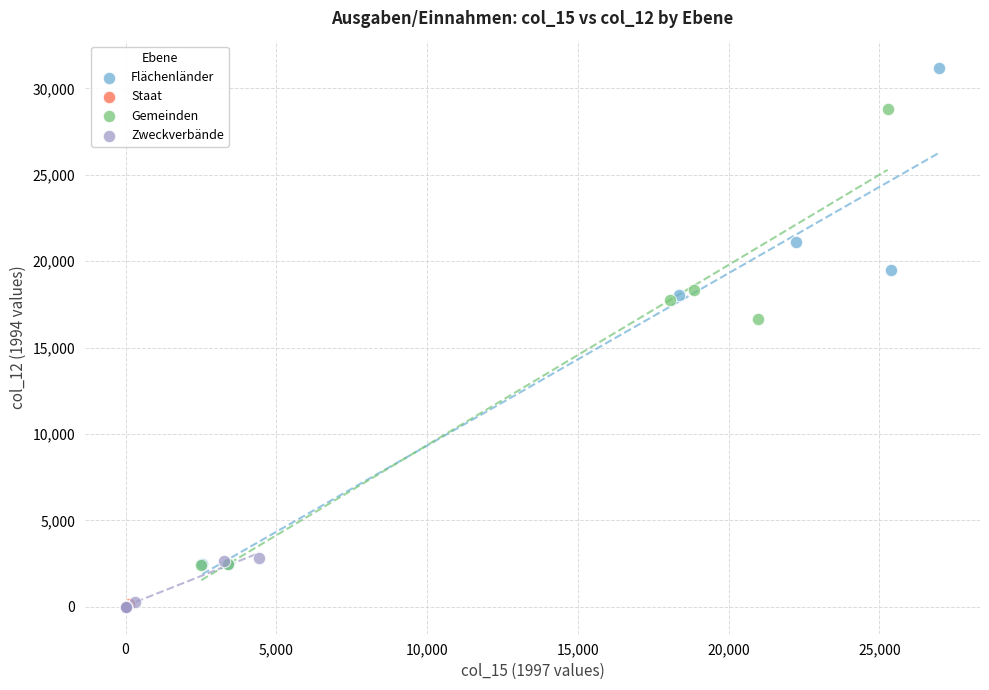

Which series has the largest Y range (max minus min)?

Flächenländer